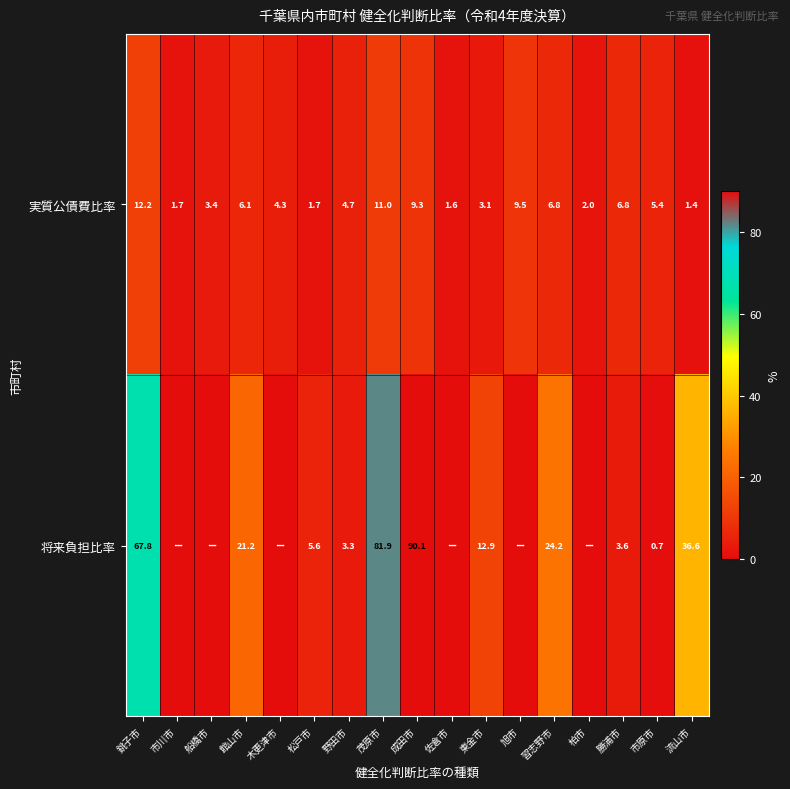

What value does the 実質公債費比率 series have at 松戸市?

1.7